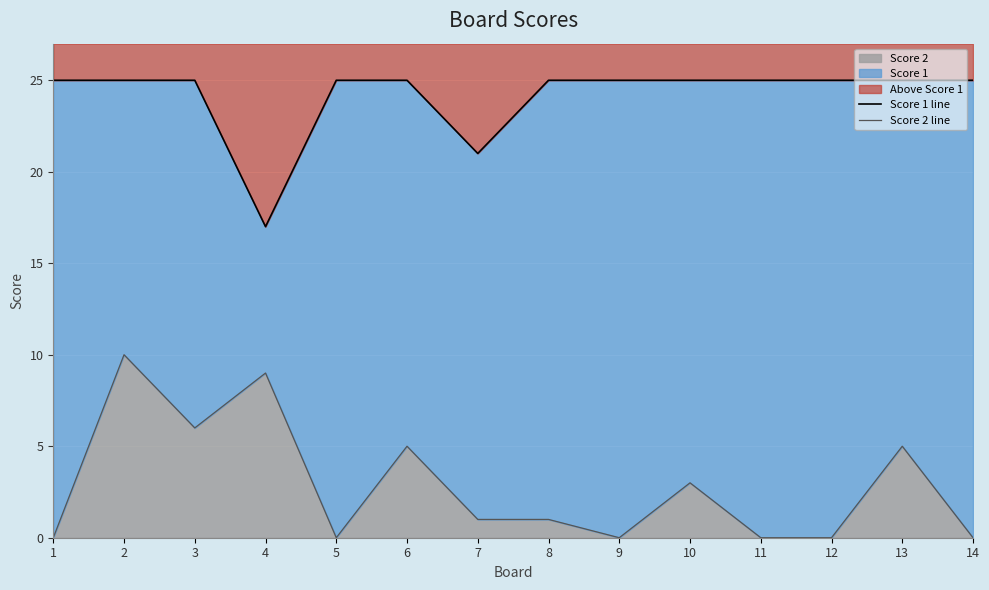

True or false: Score 1 line and Score 2 line intersect in this chart.

False